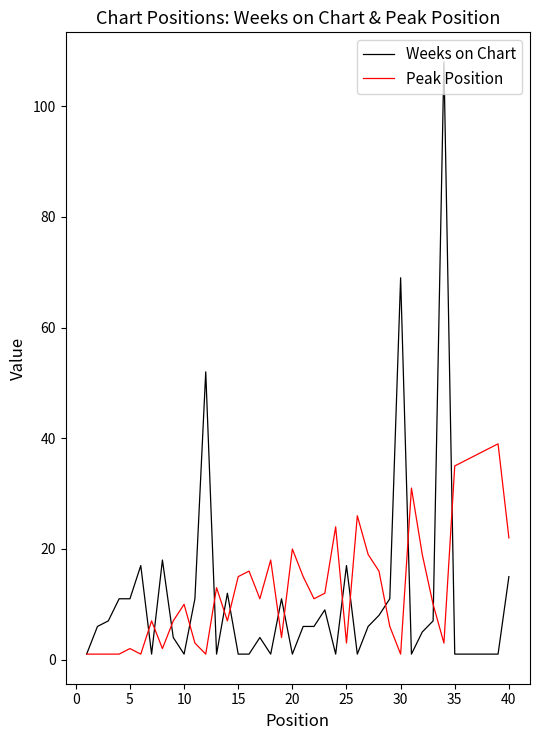

Which series has the largest range (max minus min)?

Weeks on Chart